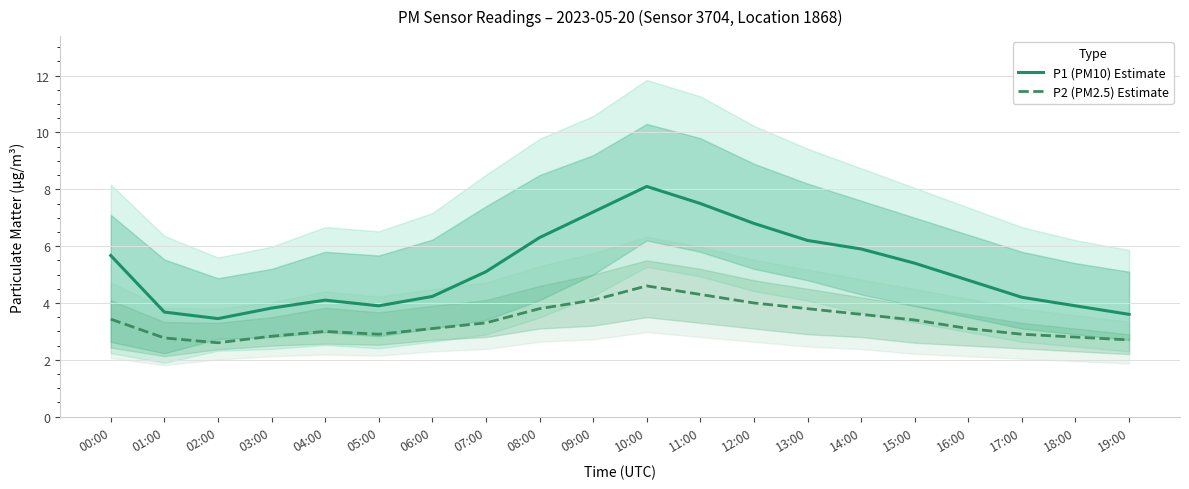

Is it true that P1 (PM10) Estimate equals 2.8 at 11:00?

False